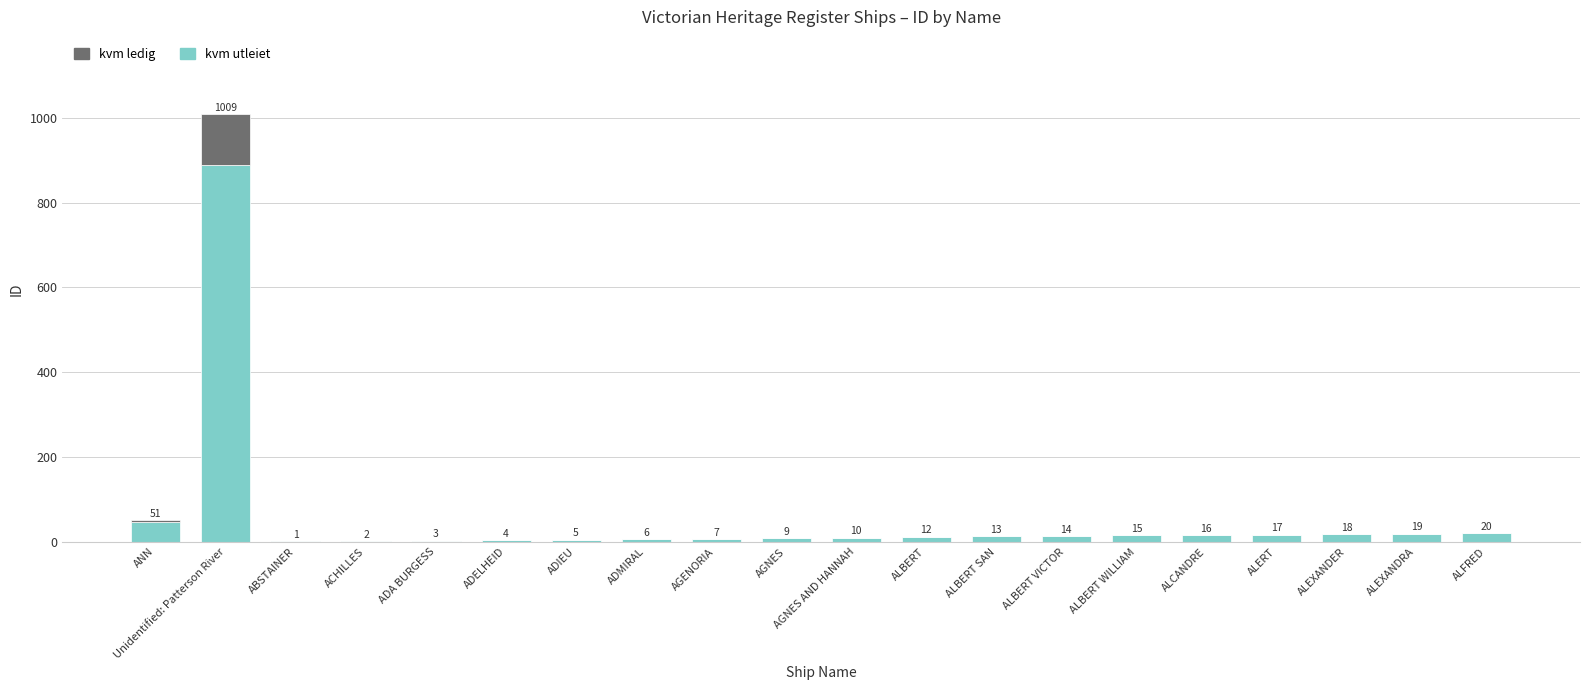

At which label is kvm utleiet closest to 445?

ANN